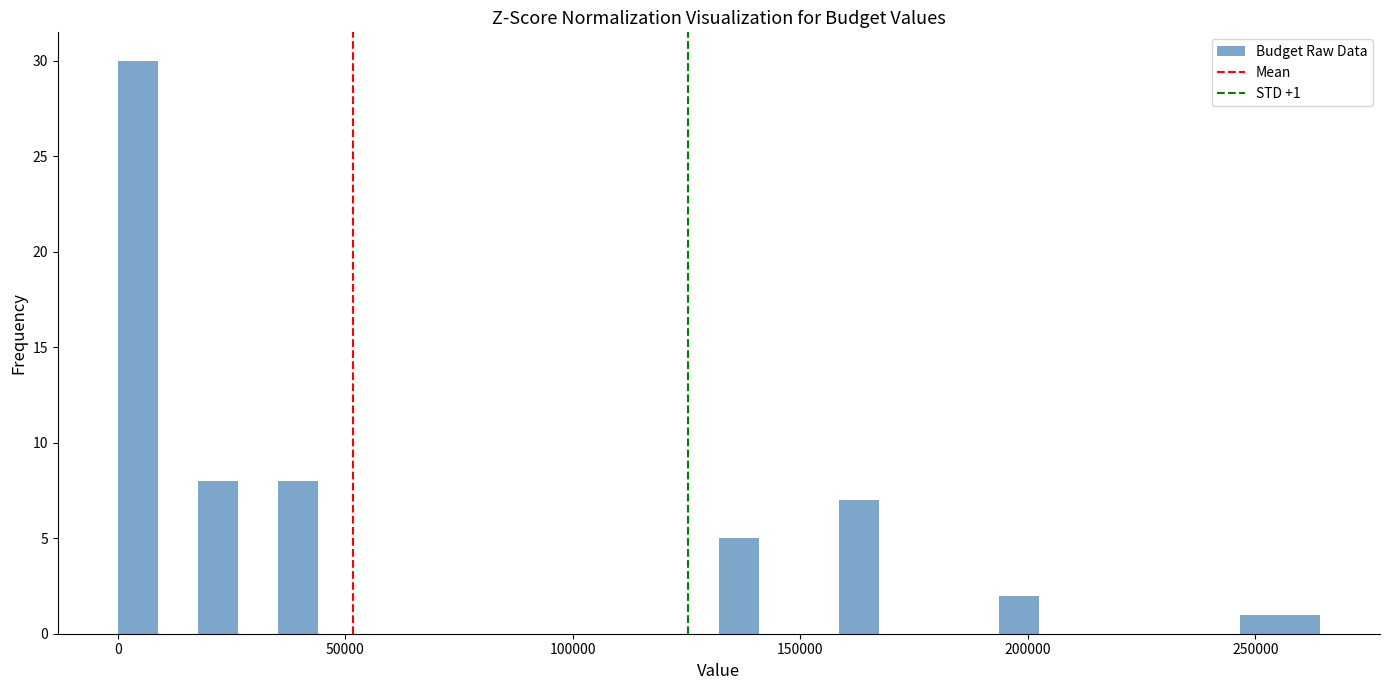

Read against the x-axis, roughly where is the centre of the tallest bar?

5000